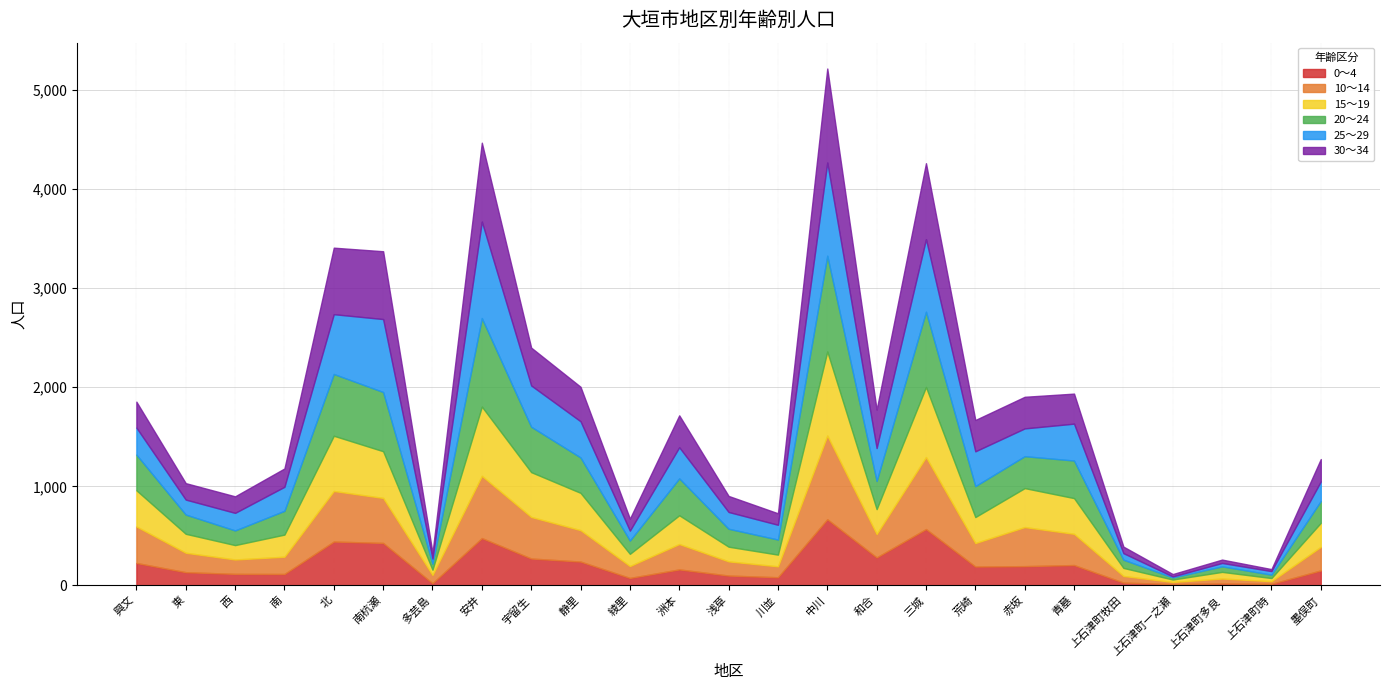

What is the spread (max minus min) of values at 三城?

197